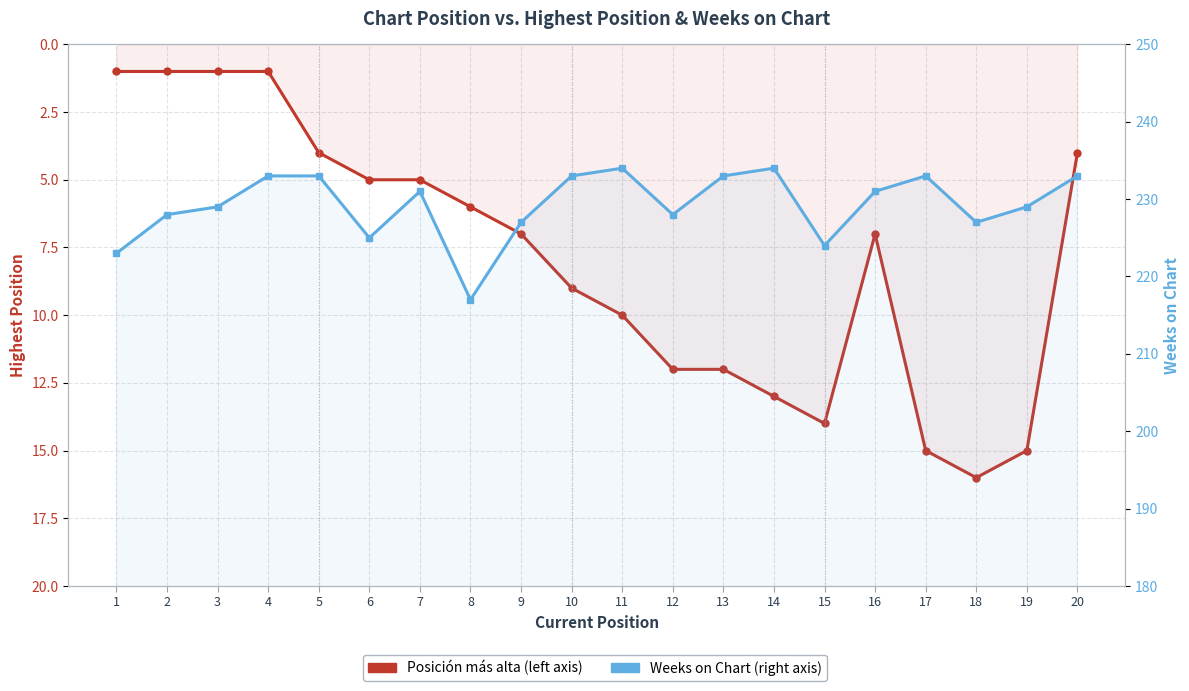

Reading left to right, what are all the values shown in this chart?

Posición más alta: 1=1	2=1	3=1	4=1	5=4	6=5	7=5	8=6	9=7	10=9	11=10	12=12	13=12	14=13	15=14	16=7	17=15	18=16	19=15	20=4
Weeks on Chart: 1=223	2=228	3=229	4=233	5=233	6=225	7=231	8=217	9=227	10=233	11=234	12=228	13=233	14=234	15=224	16=231	17=233	18=227	19=229	20=233